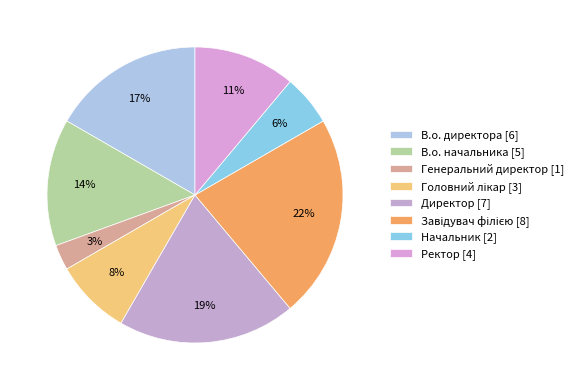

Count the number of slices in the pie.

8